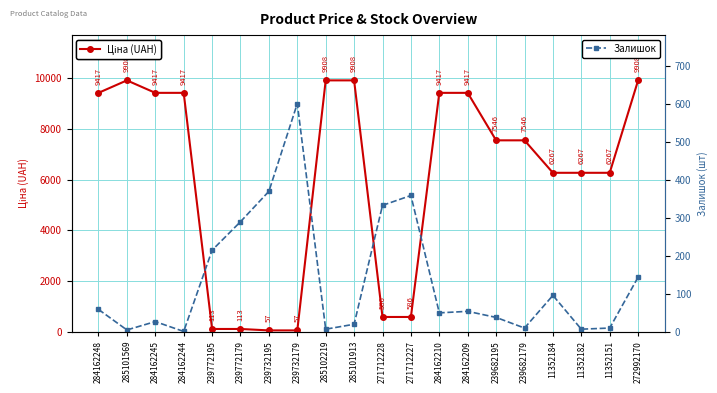

Which category has the lowest value across all series?

284162244